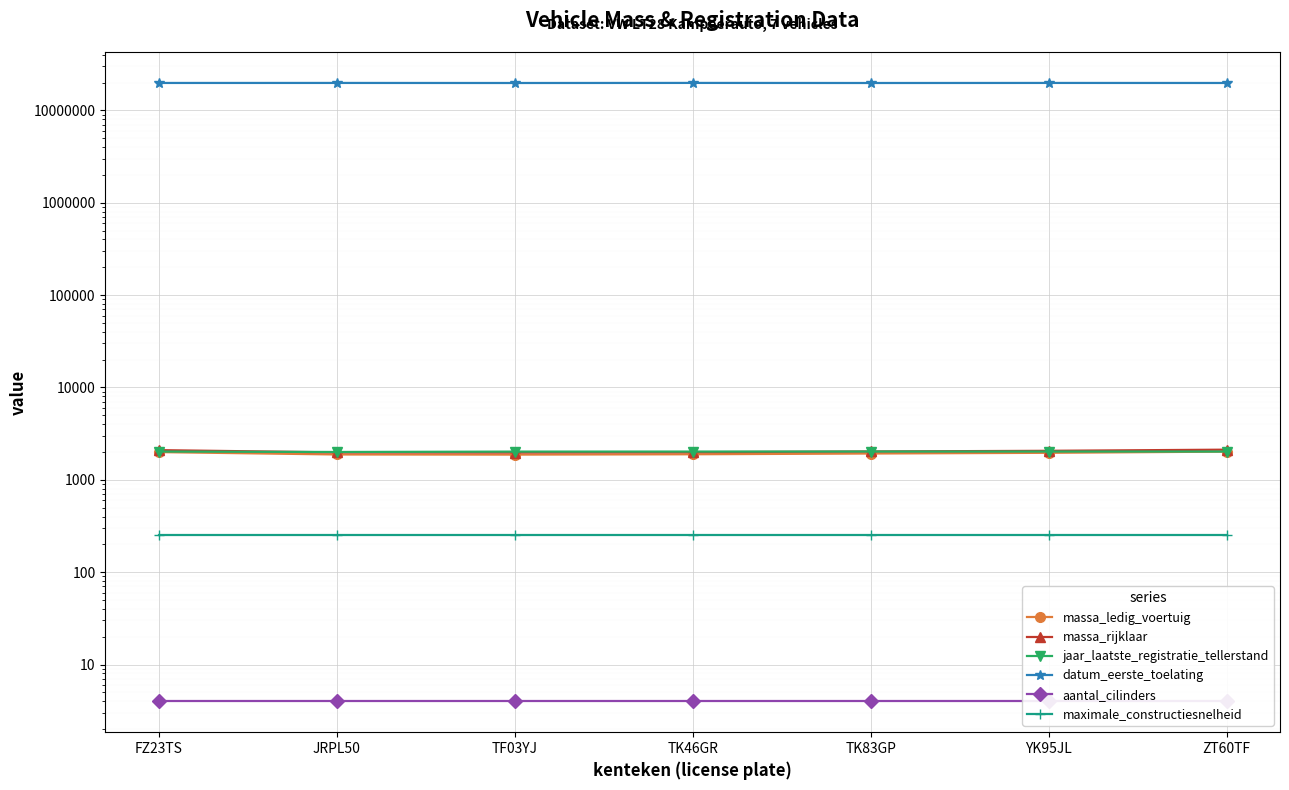

Which series has the widest spread of values?

datum_eerste_toelating